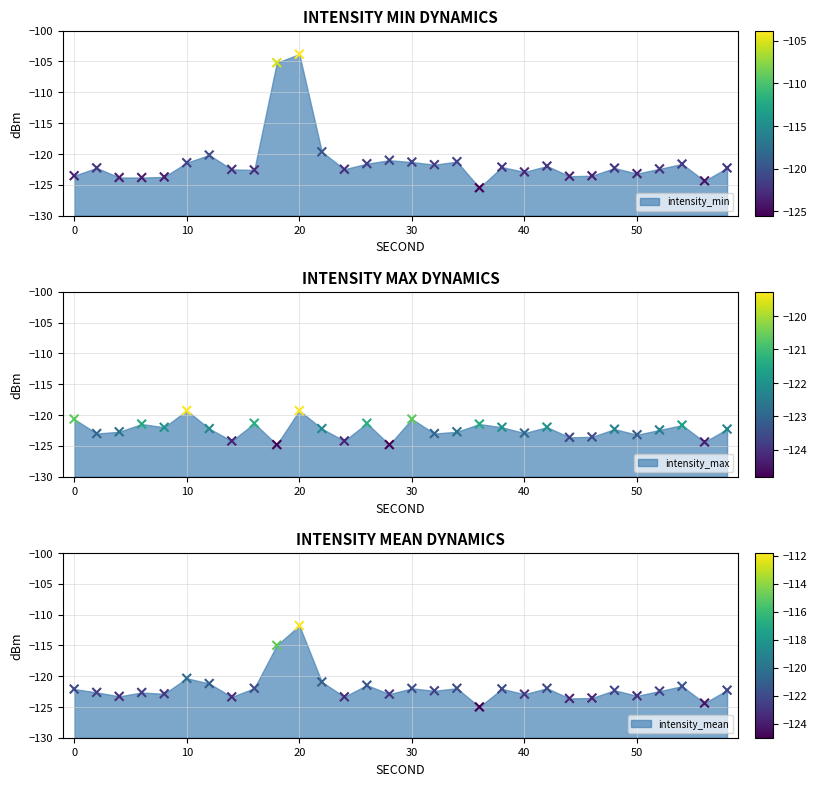

At which category is the sum across all series the highest?

20